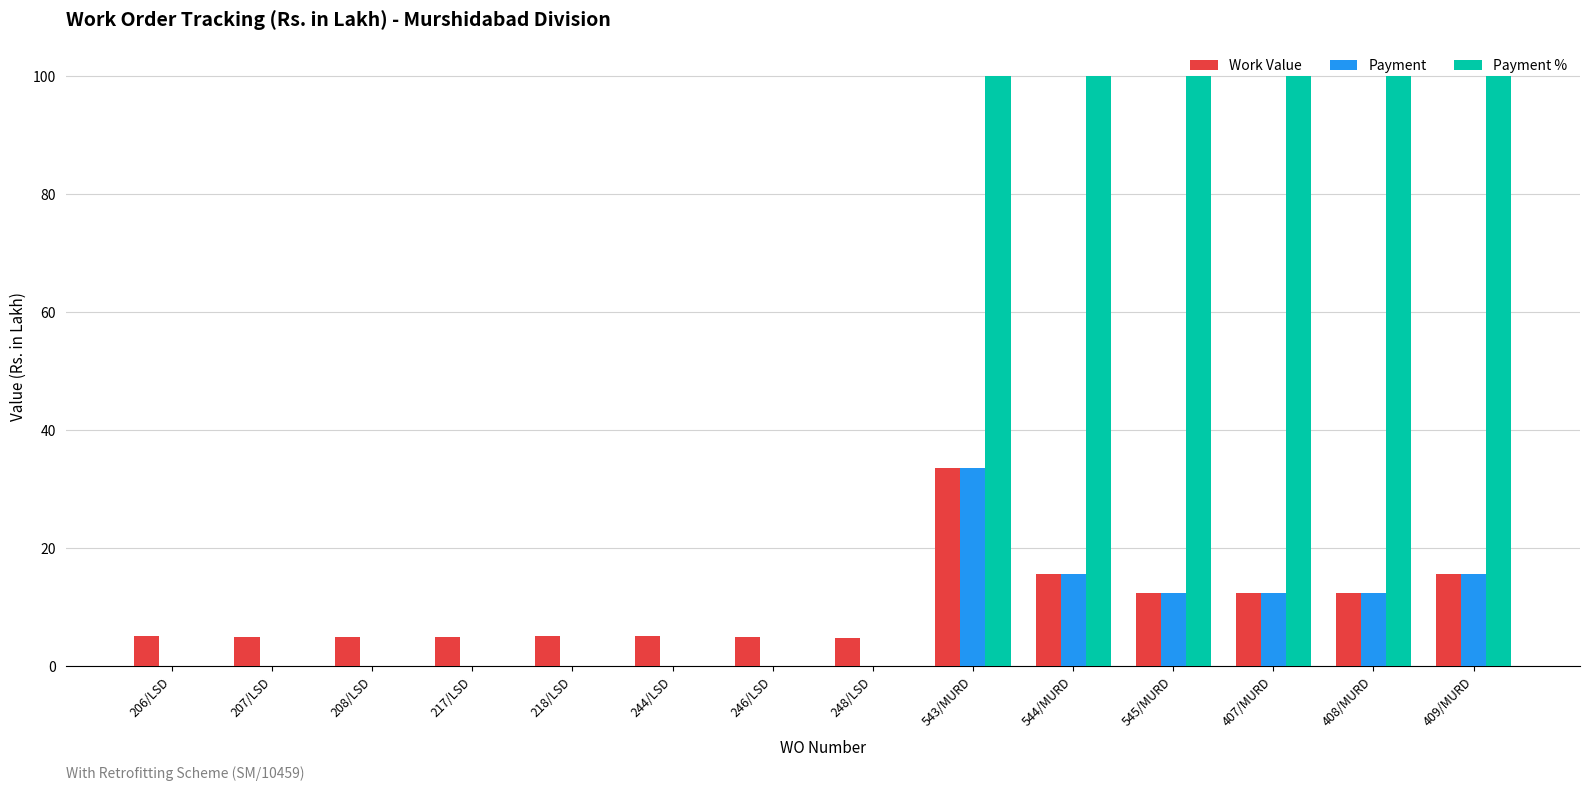

Which series has the largest total across all categories?

Payment %